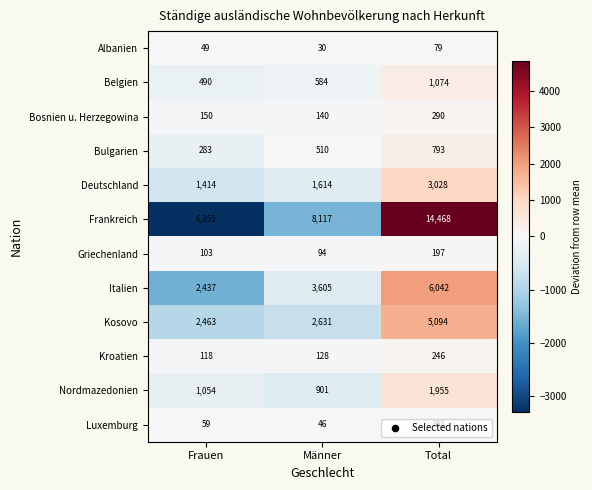

The value of Kroatien at Männer is 201. True or false?

False